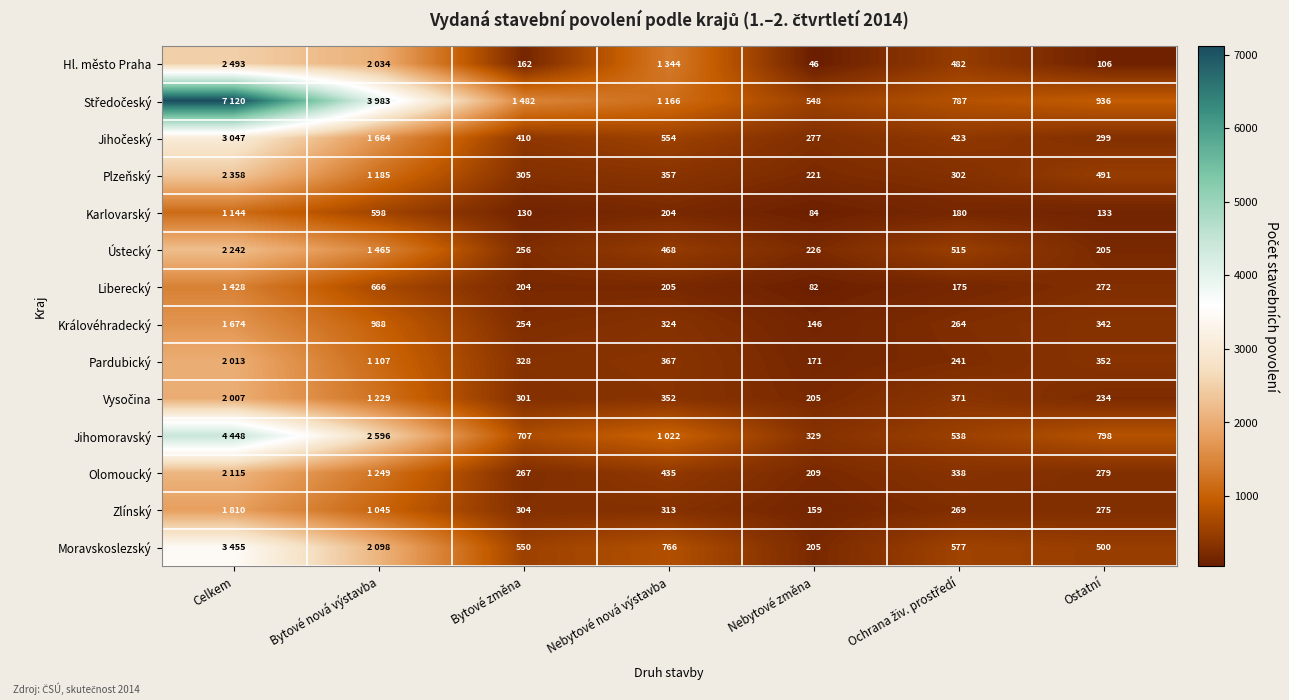

The Jihomoravský series shows 707 at Bytové změna. True or false?

True